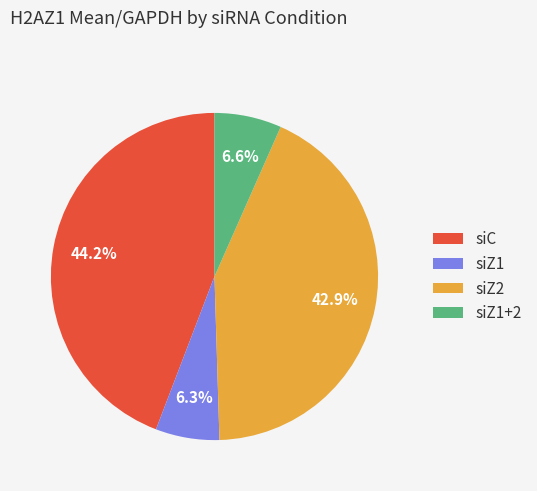

The siZ1+2 slice represents 19% of the pie. True or false?

False